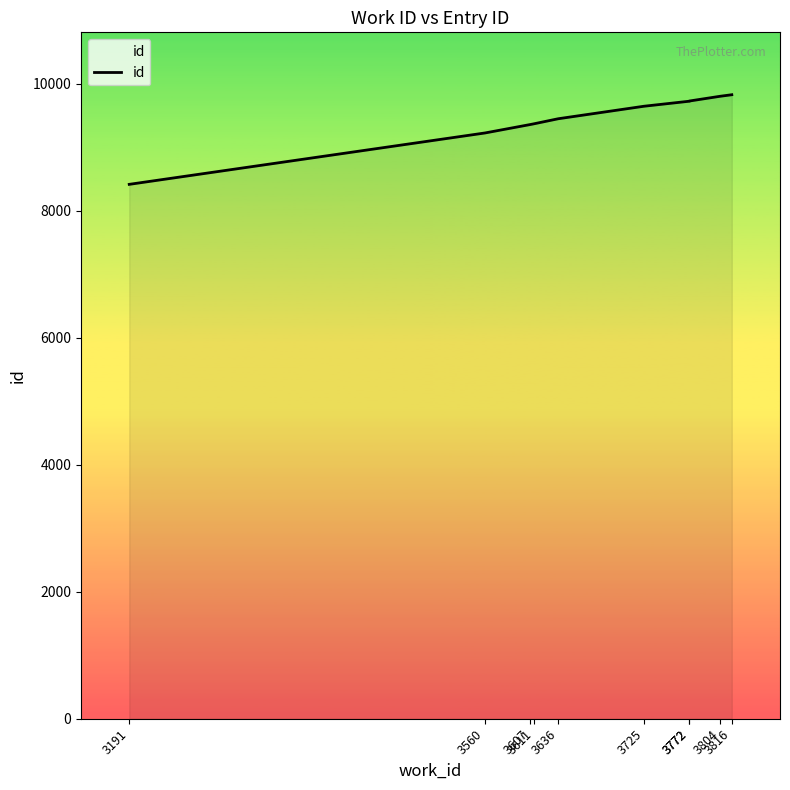

True or false: the data has more than 0 interior local peaks.

False